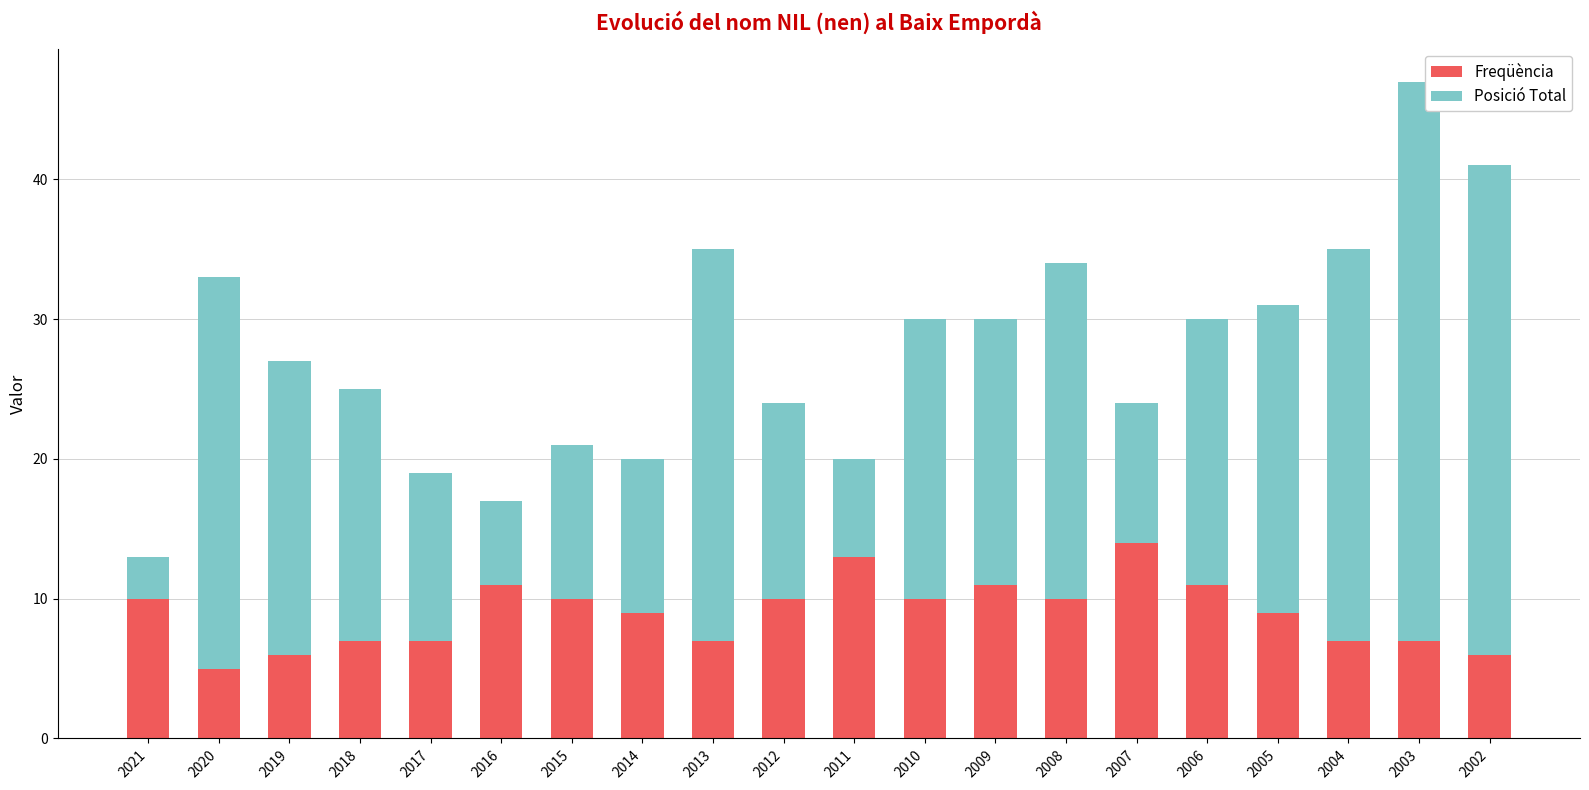

What is the difference between the second highest and second lowest values in the Freqüència series?

7